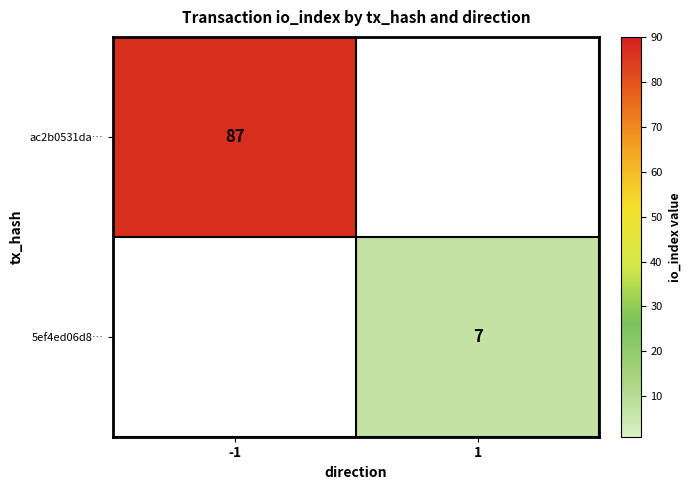

The value of ac2b0531da… at -1 is 134. True or false?

False